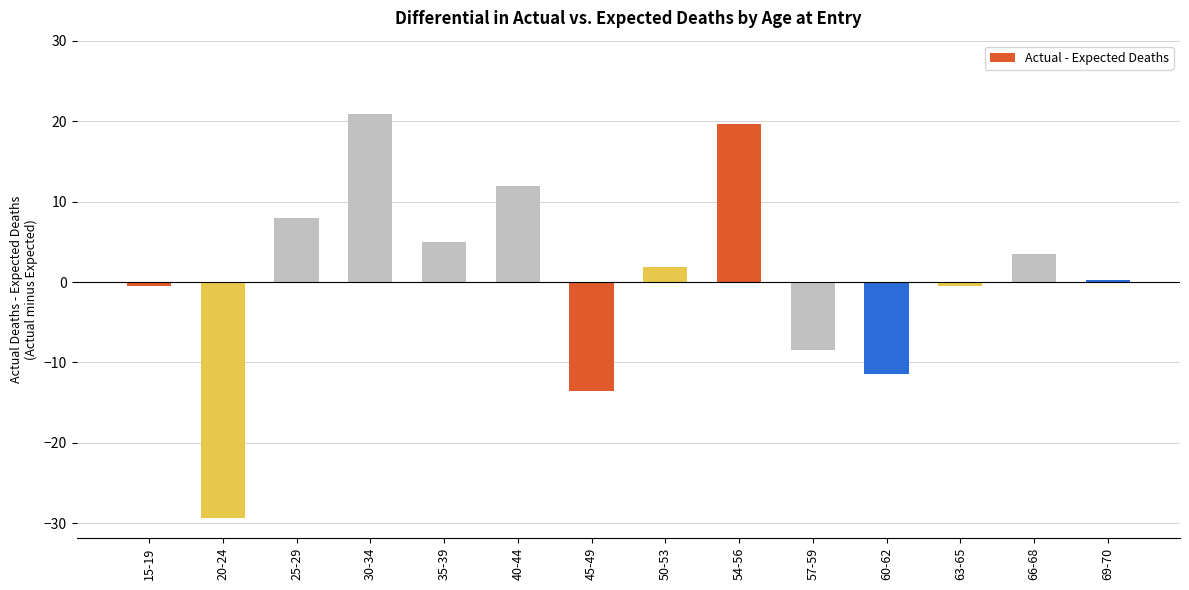

What is the approximate value at 50-53?

1.9